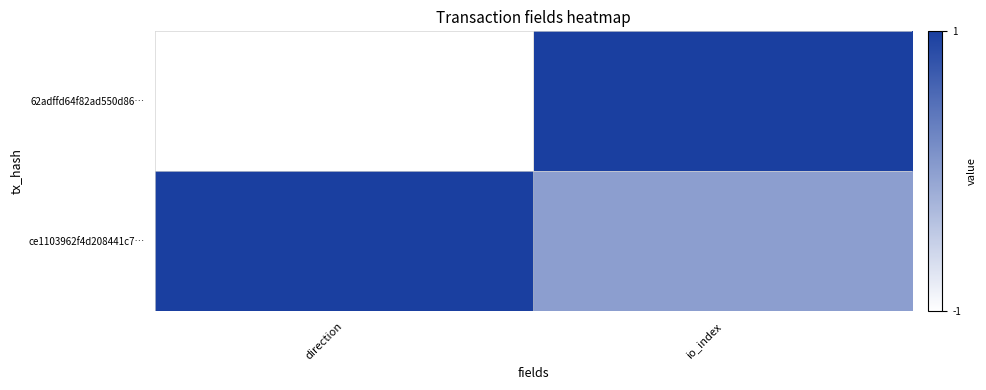

At how many categories does at least one series exceed 0?

2